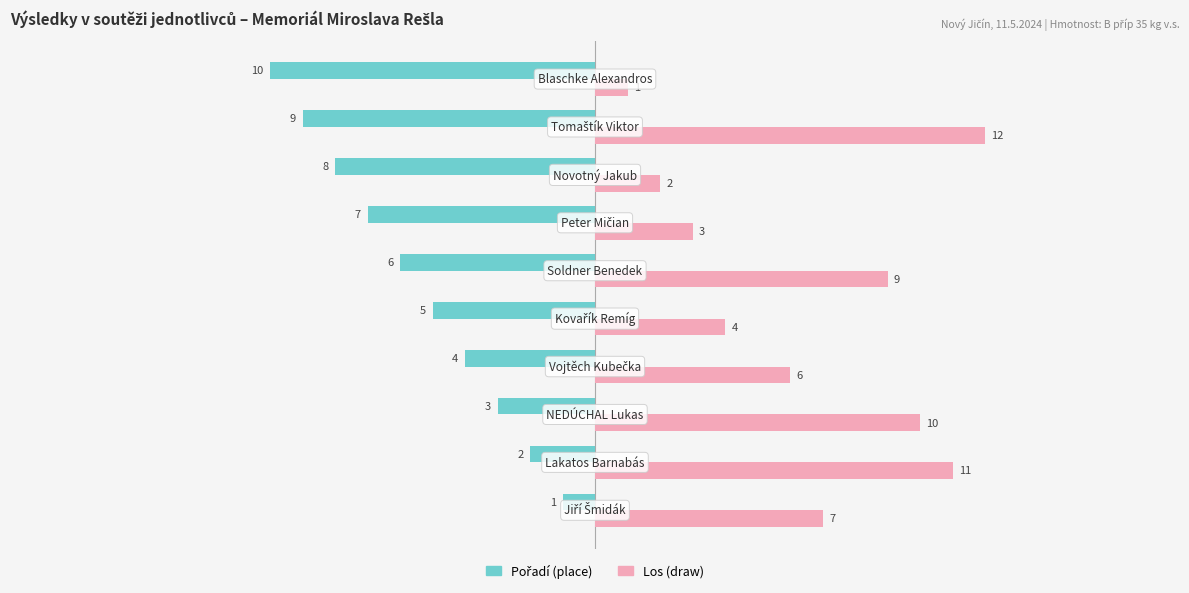

What is the greatest value displayed?

12